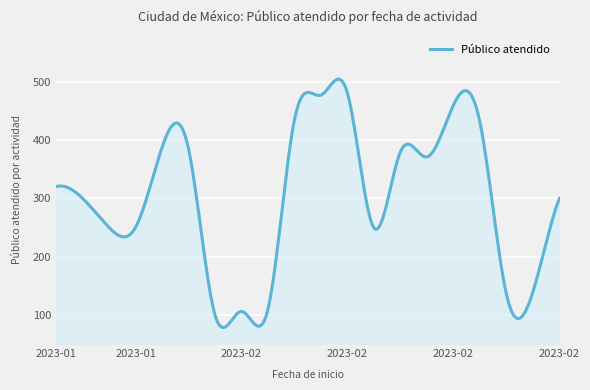

What is the difference between the maximum and minimum values?

425.9